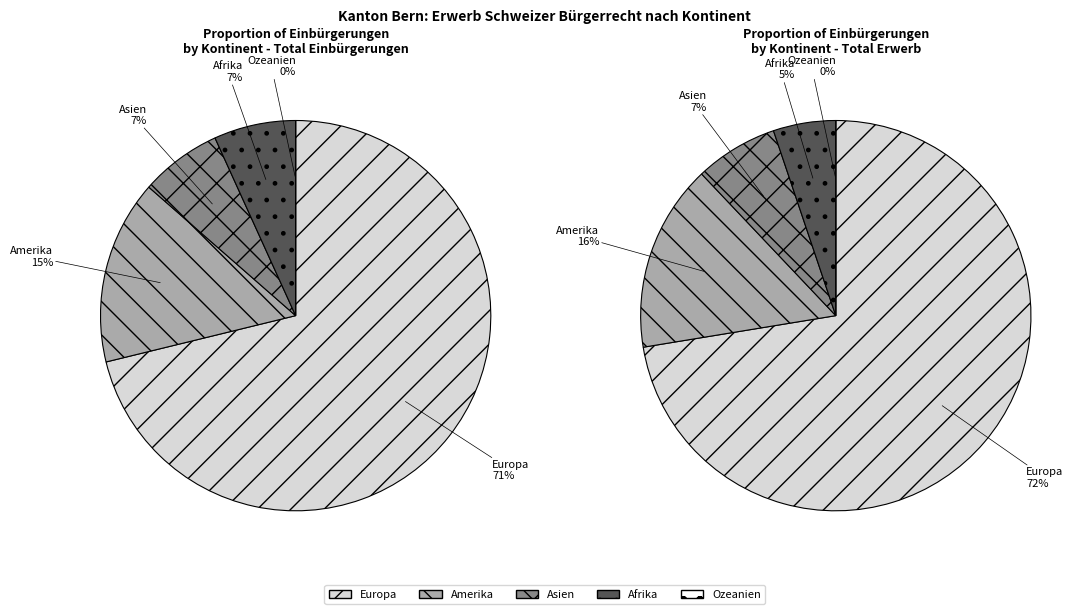

To the nearest percent, what is the difference between the Amerika and Afrika slice percentages?

8%